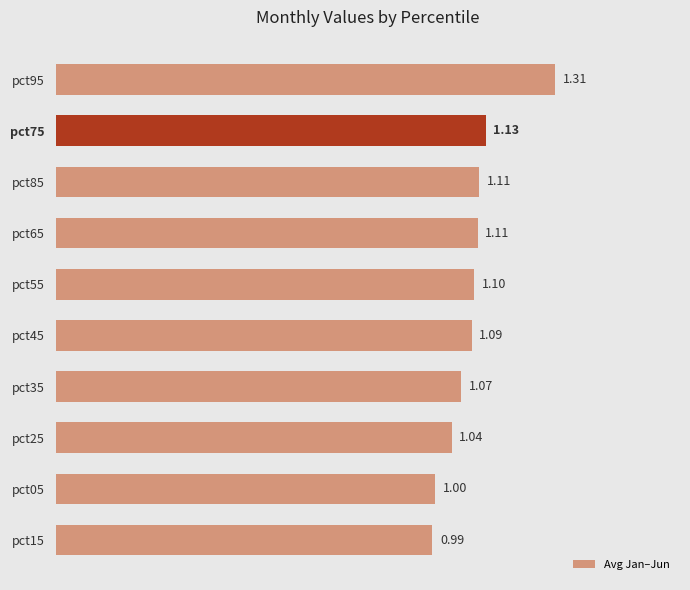

What is the difference between the maximum and minimum values?

0.3